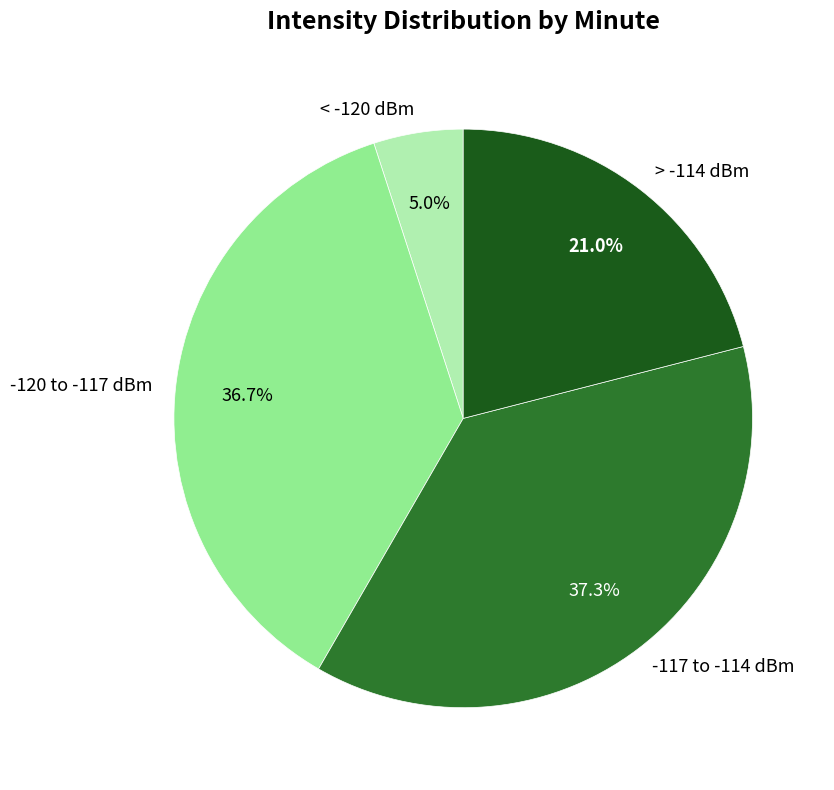

Is there any slice that represents more than half of the pie?

No